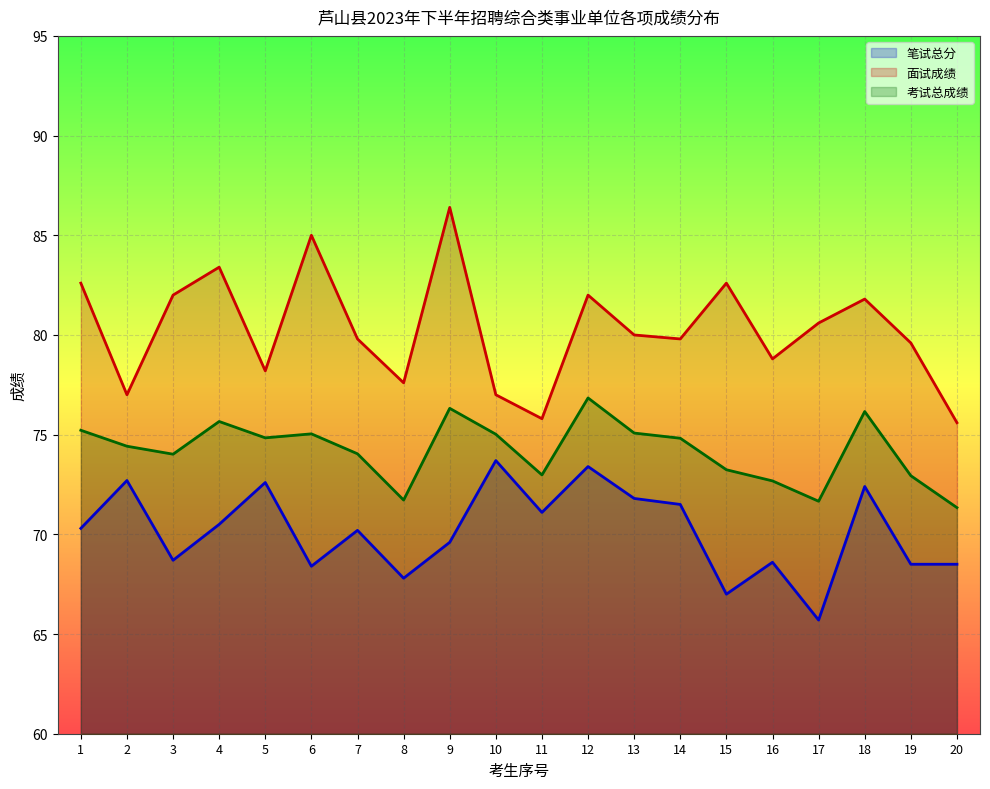

At which label is 笔试总分 closest to 69?

3